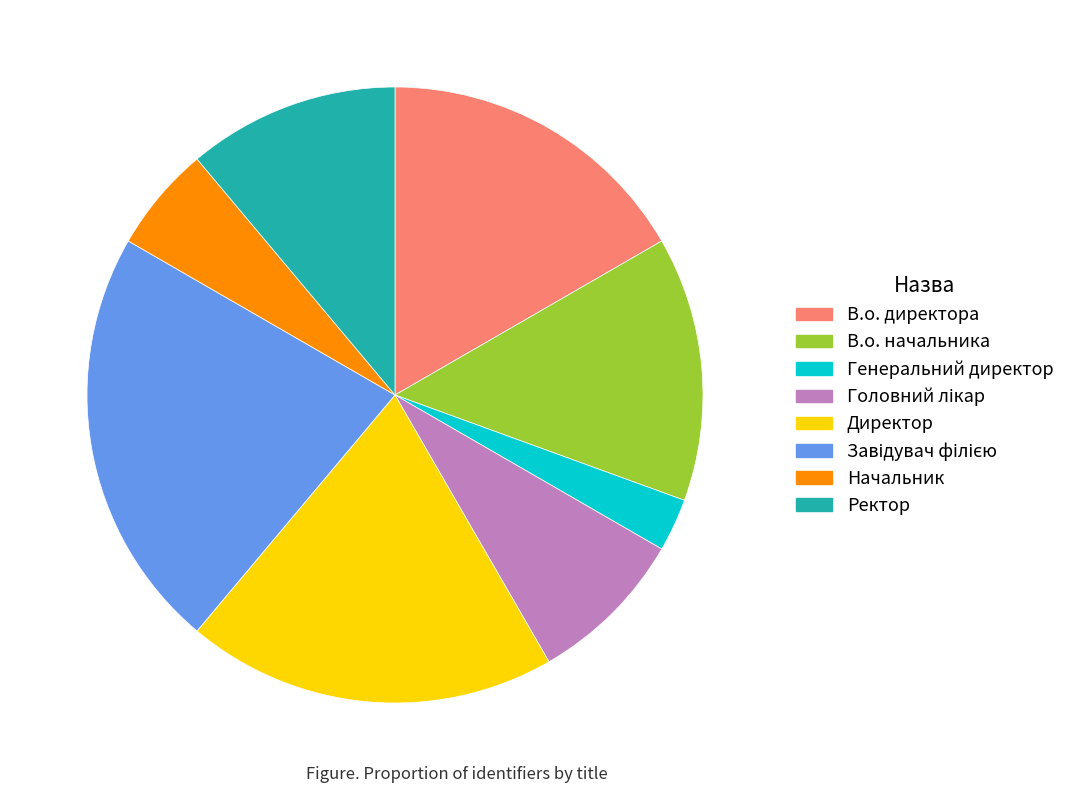

Combined, do Ректор and Директор account for over 50%?

No